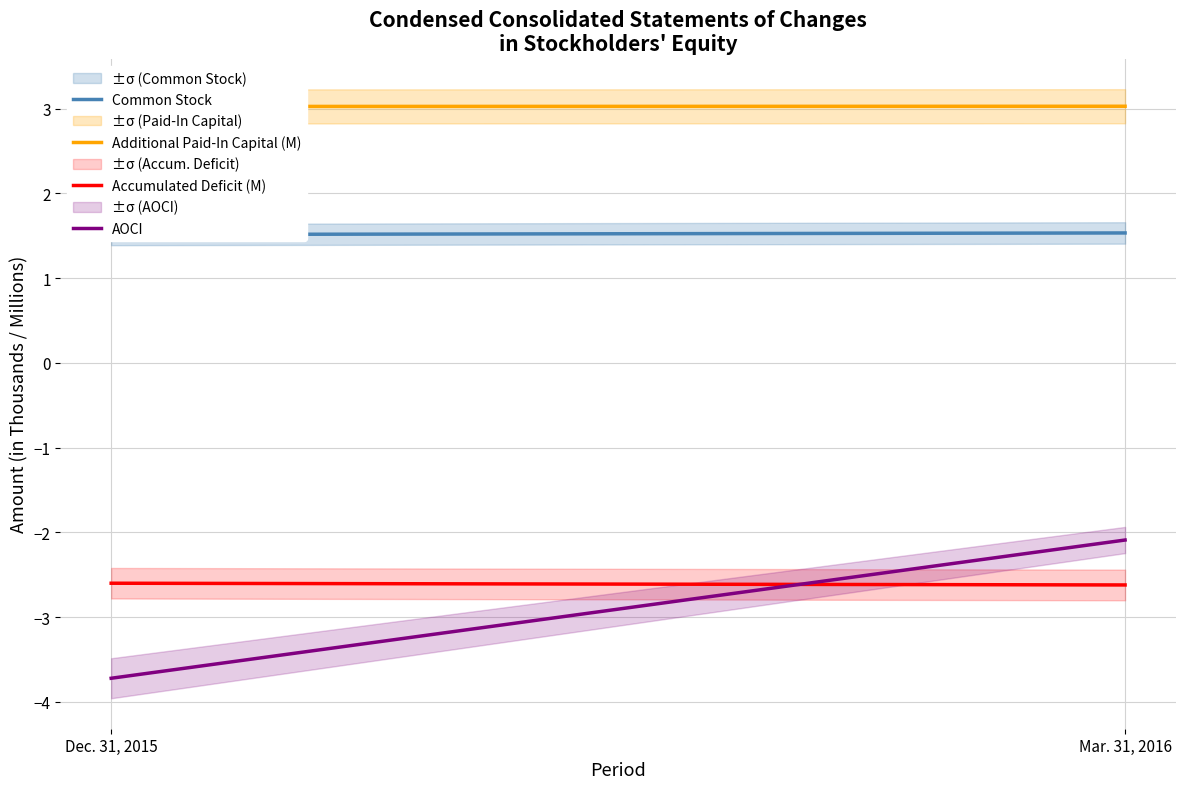

What is the sum of all Additional Paid-In Capital (M) values?

6.1